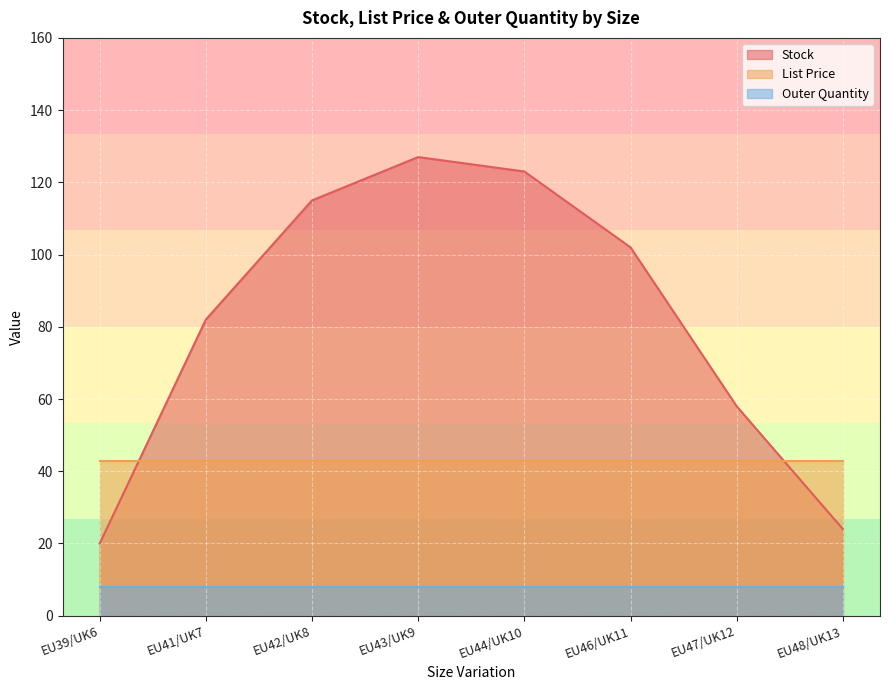

At which category does the chart reach its minimum across all series?

EU39/UK6